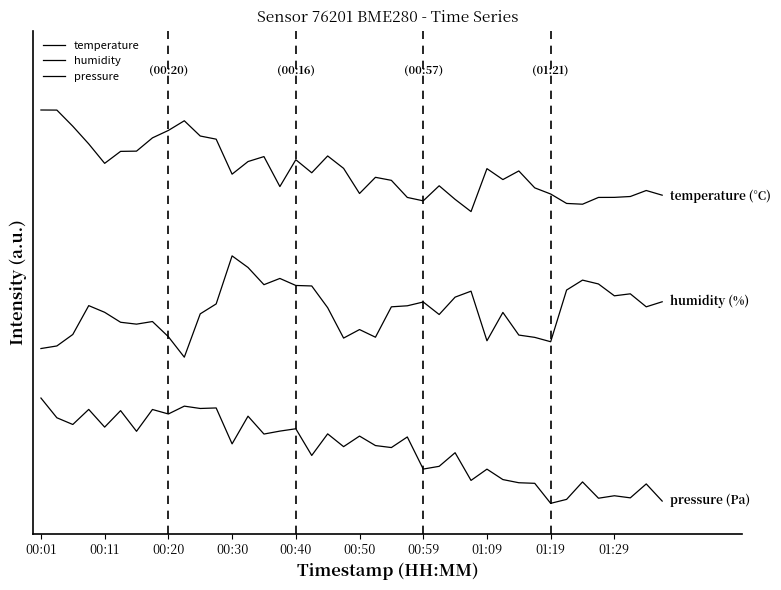

What is the sum of all temperature values?

128.4